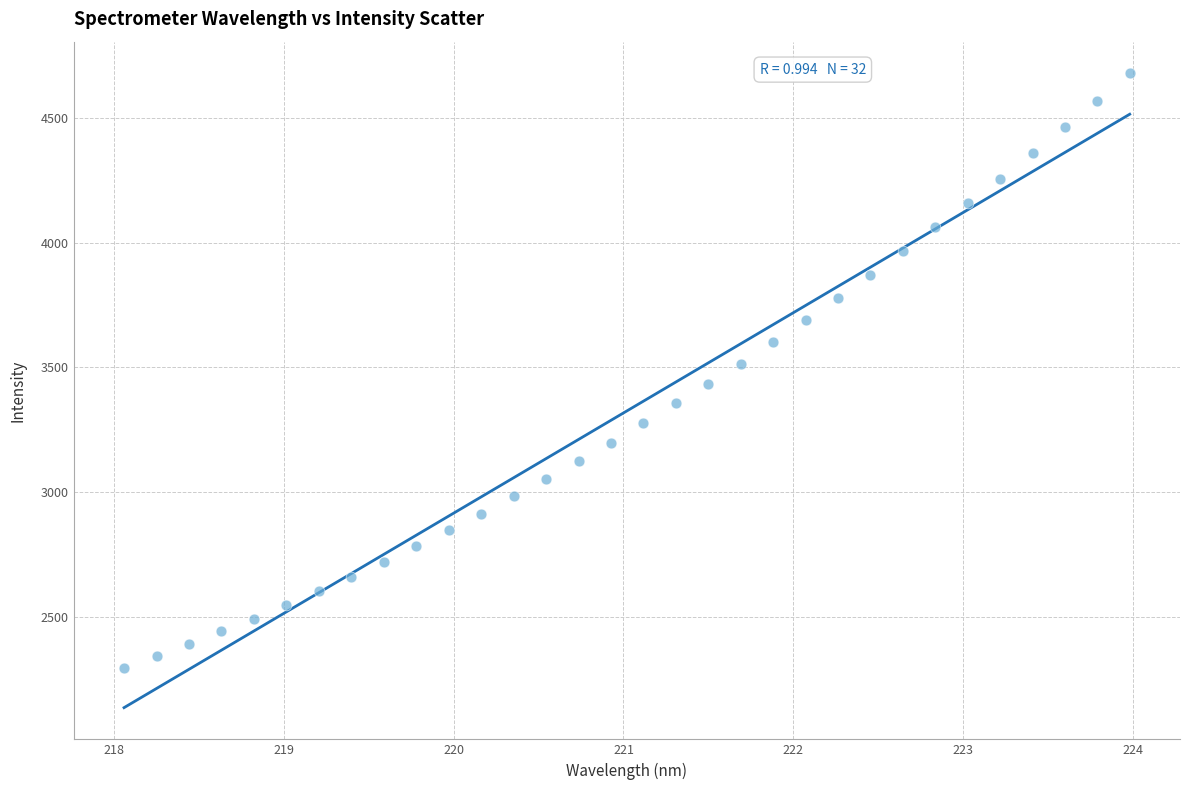

What is the range of X values (max minus min)?

5.9